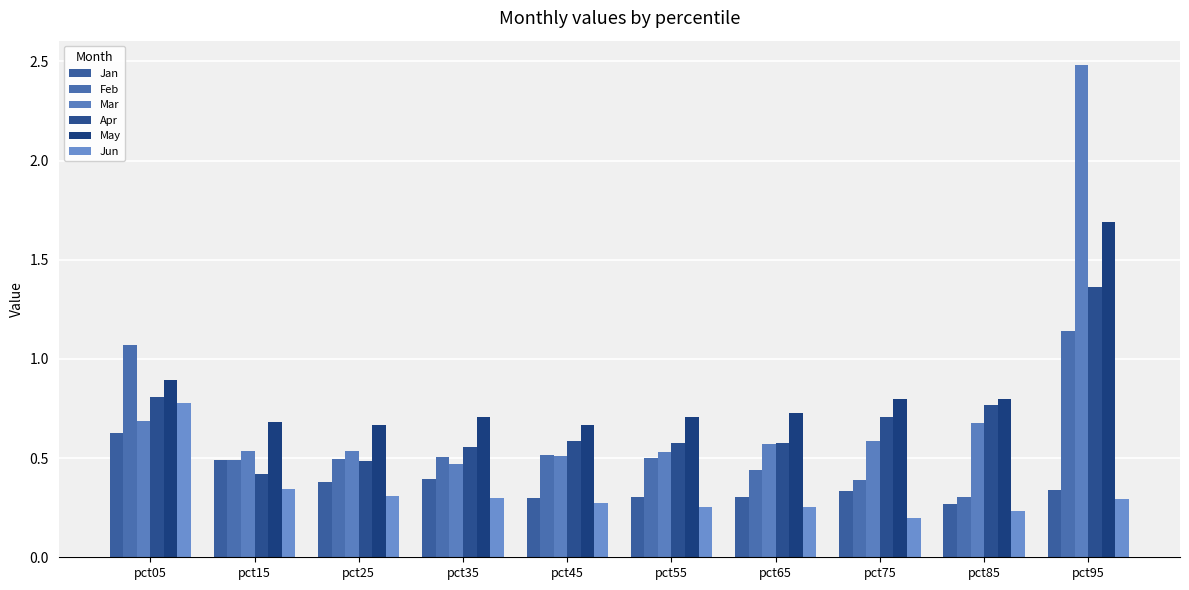

Reading right to left, extract all data points from this chart.

Jan: 0.3	0.3	0.3	0.3	0.3	0.3	0.4	0.4	0.5	0.6
Feb: 1.1	0.3	0.4	0.4	0.5	0.5	0.5	0.5	0.5	1.1
Mar: 2.5	0.7	0.6	0.6	0.5	0.5	0.5	0.5	0.5	0.7
Apr: 1.4	0.8	0.7	0.6	0.6	0.6	0.6	0.5	0.4	0.8
May: 1.7	0.8	0.8	0.7	0.7	0.7	0.7	0.7	0.7	0.9
Jun: 0.3	0.2	0.2	0.3	0.3	0.3	0.3	0.3	0.3	0.8